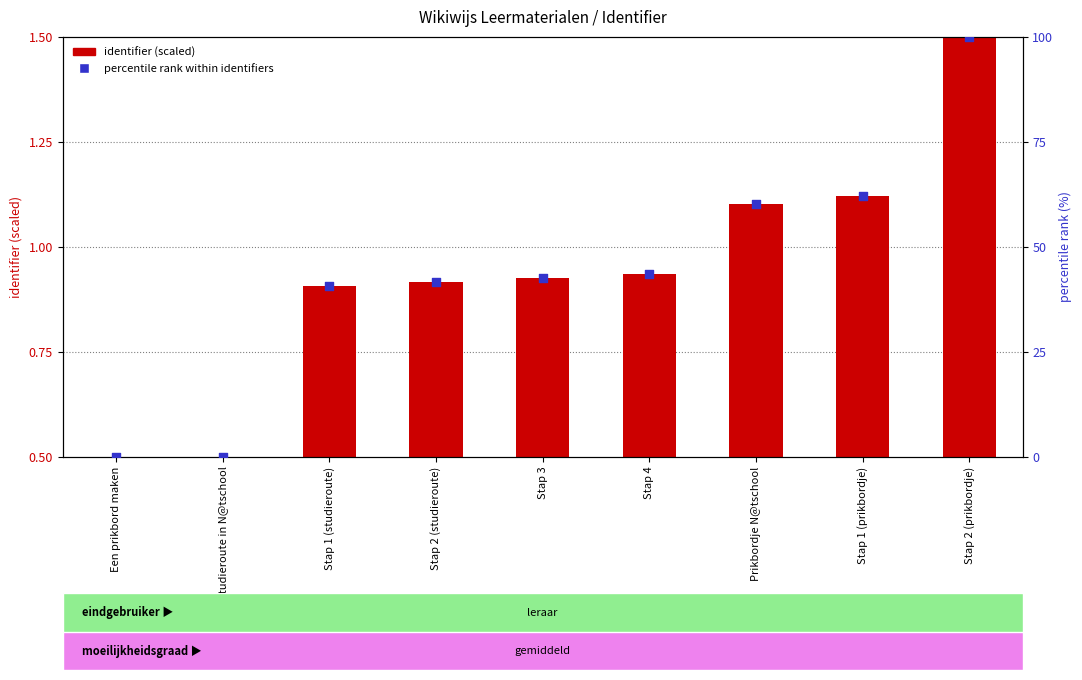

At how many categories does at least one series exceed 54?

3